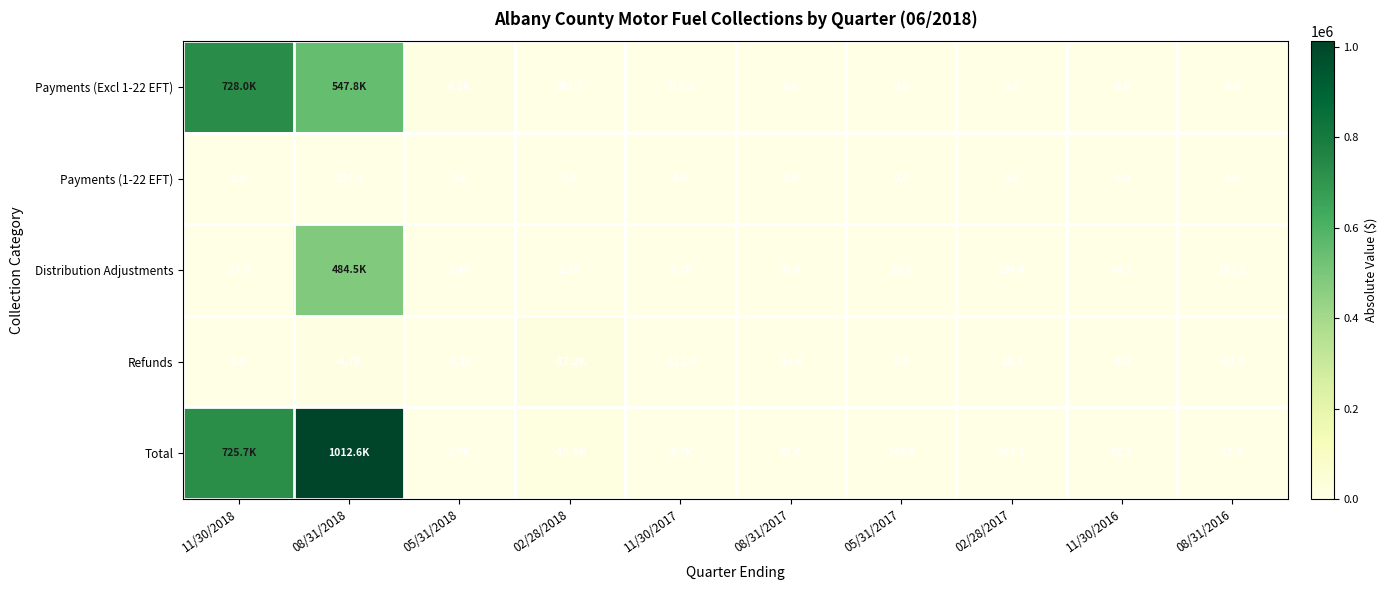

Is it true that Payments (Excl 1-22 EFT) equals 0.4 at 02/28/2017?

False